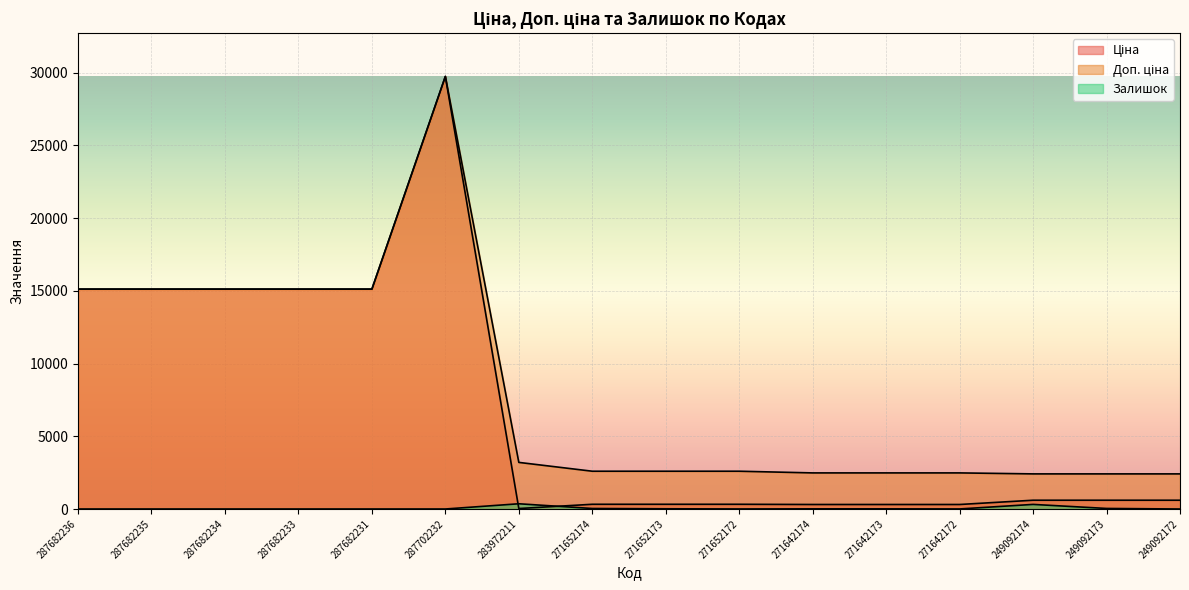

What position from the right is 271642172?

4